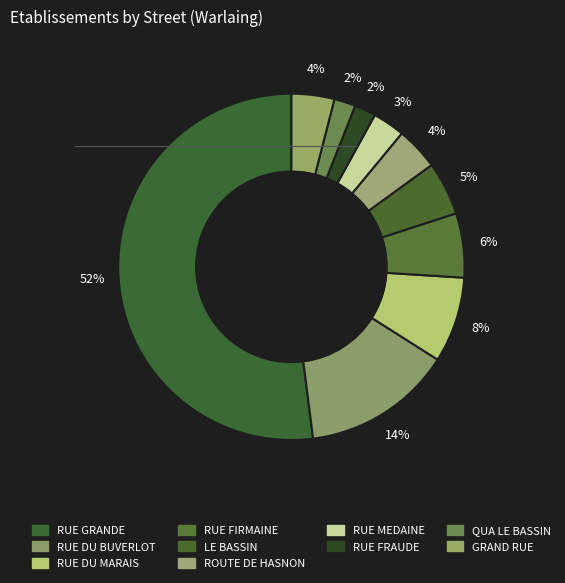

Count the number of slices in the pie.

10